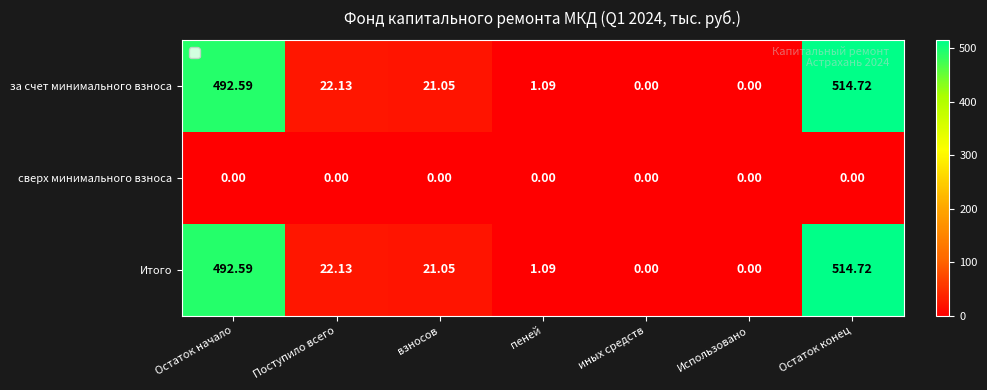

At which category is the sum across all series the highest?

Остаток конец